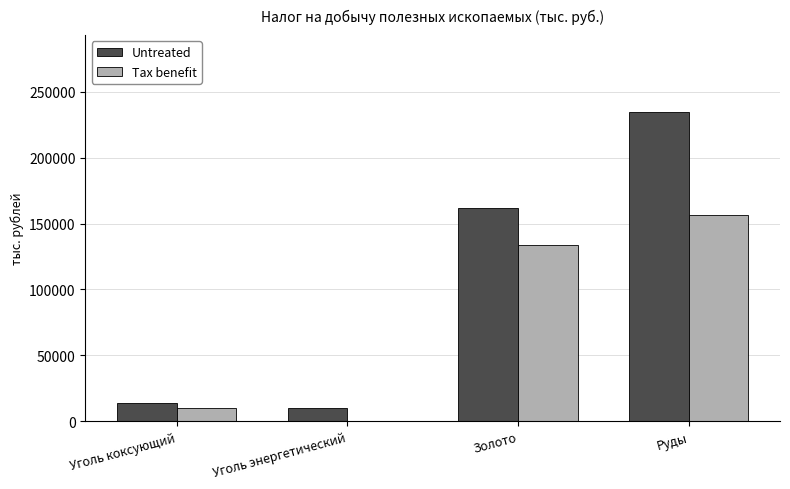

The value of Untreated at Уголь коксующий is 14079. True or false?

True